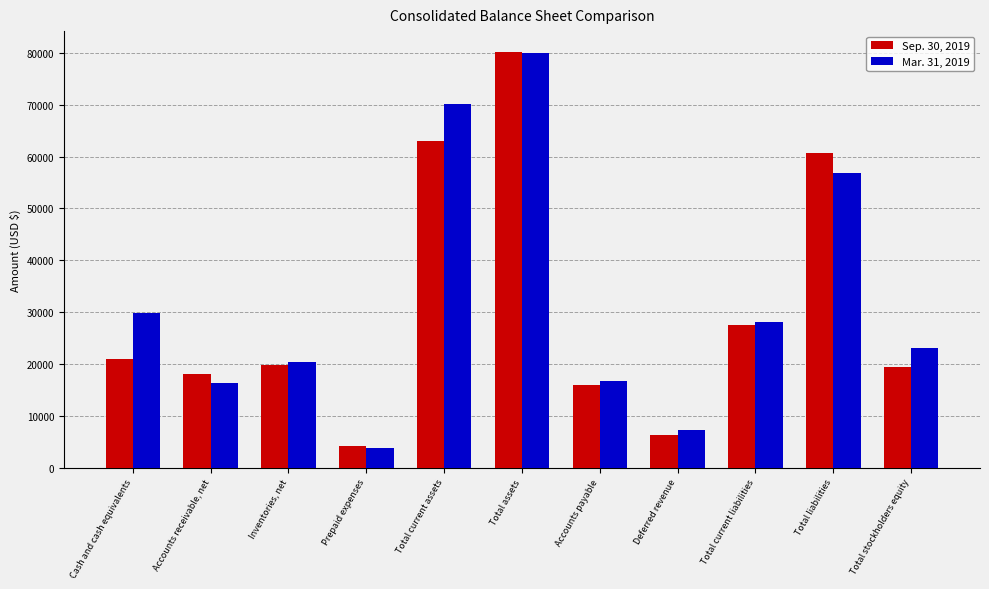

Reading left to right, what are all the values shown in this chart?

Sep. 30, 2019: 20898	18095	19857	4178	63028	80195	15883	6224	27559	60700	19495
Mar. 31, 2019: 29727	16222	20343	3818	70110	79963	16638	7167	28087	56809	23154